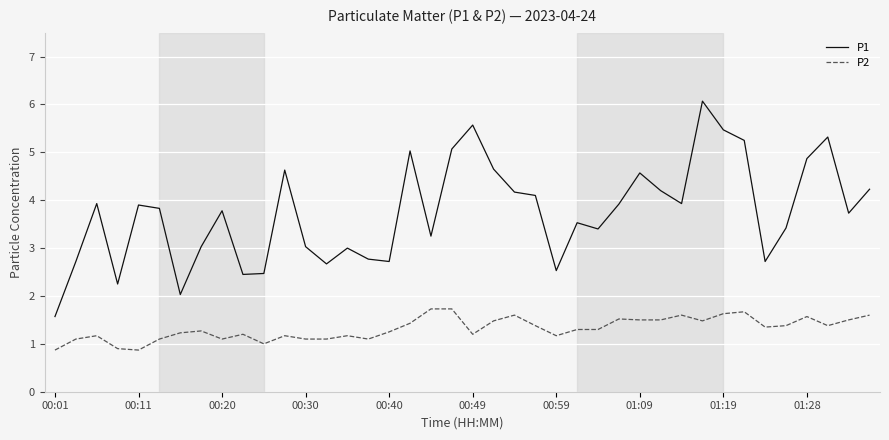

Which series has the widest spread of values?

P1